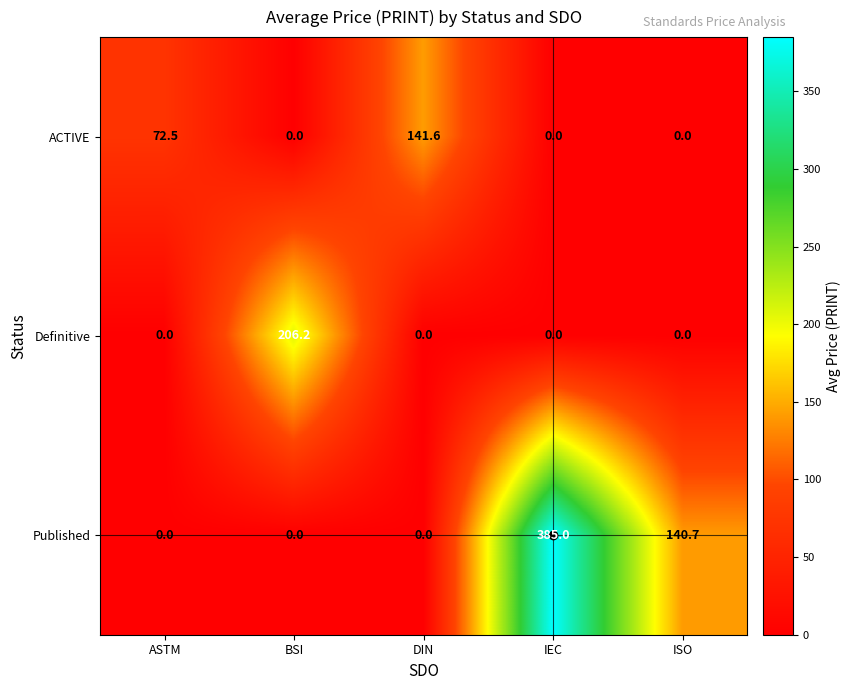

Which series has the largest total across all categories?

Published